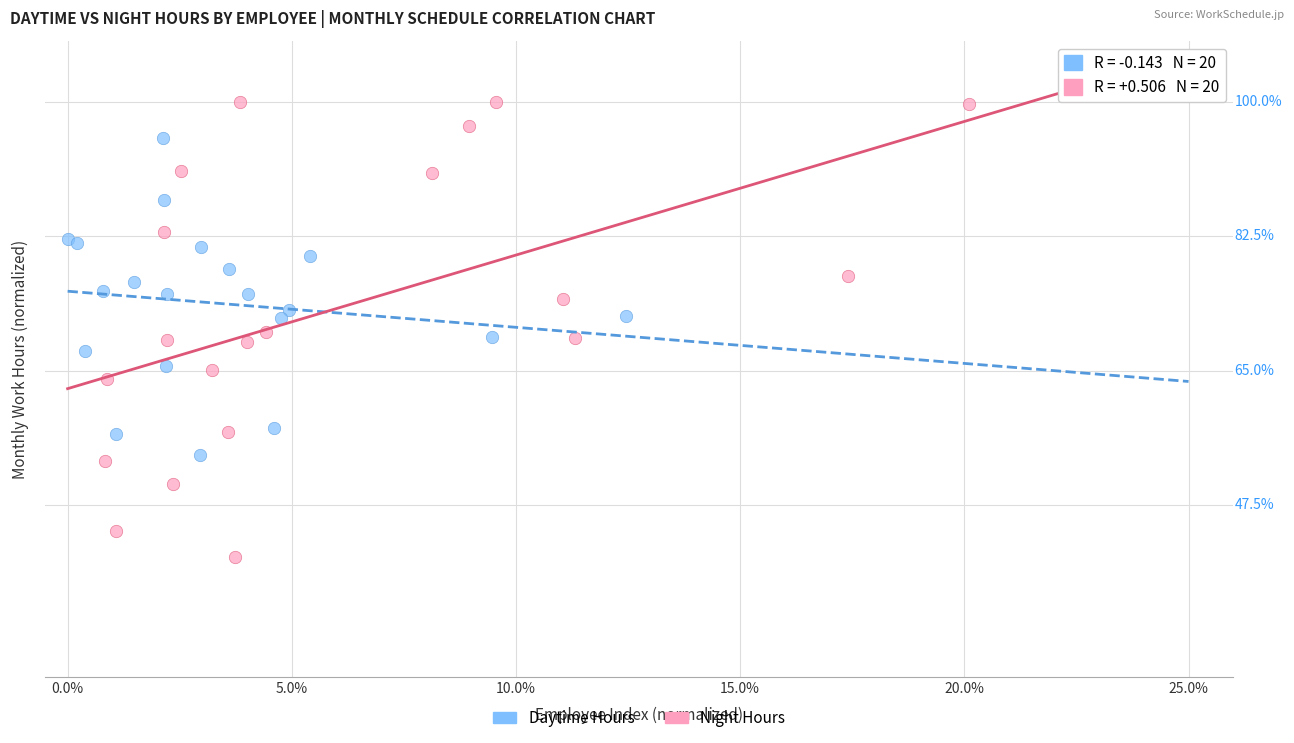

Which series contains the highest Y value?

Night Hours